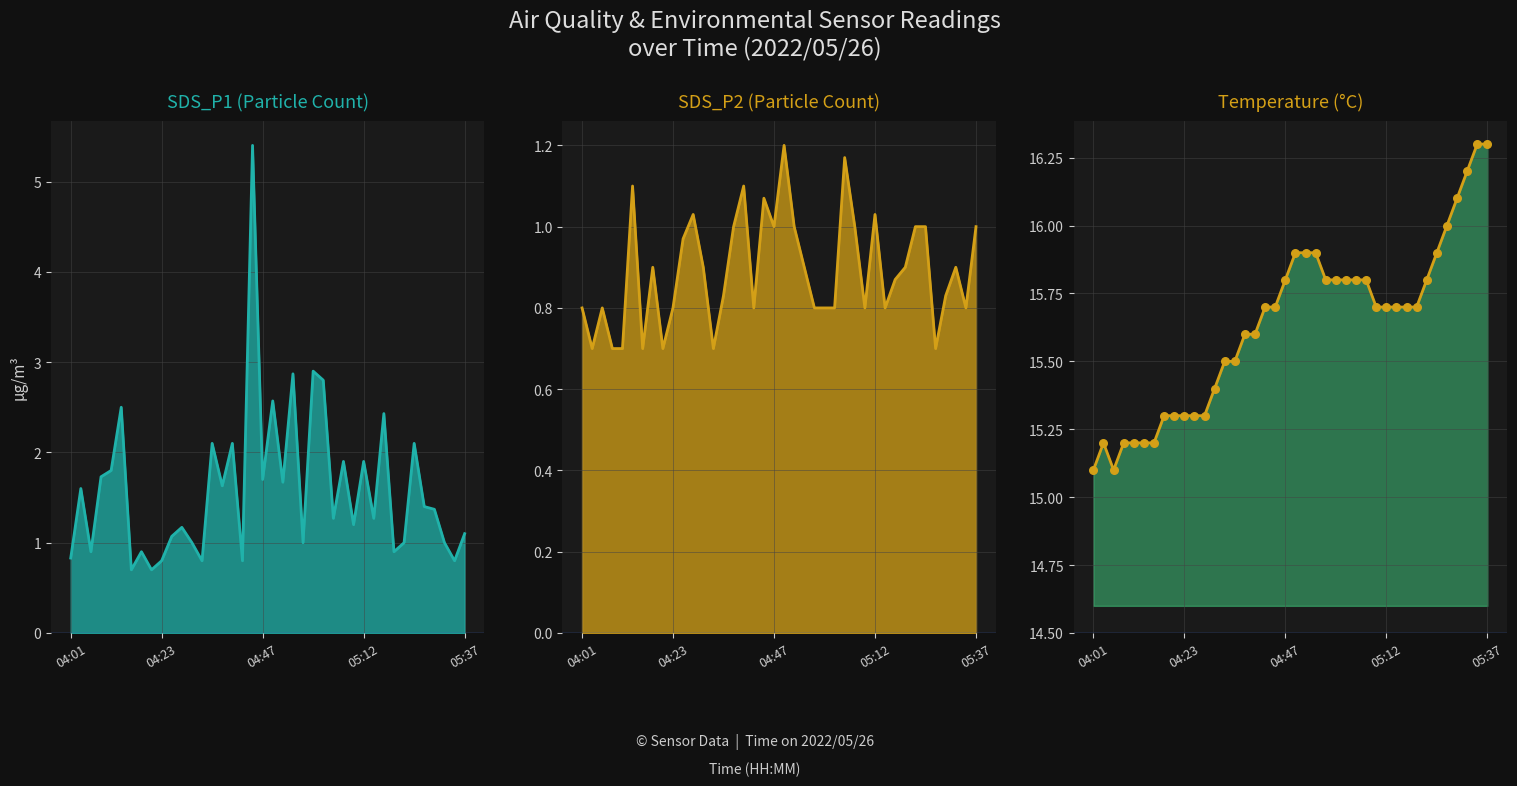

What is the total value across all series at 34?

34.9